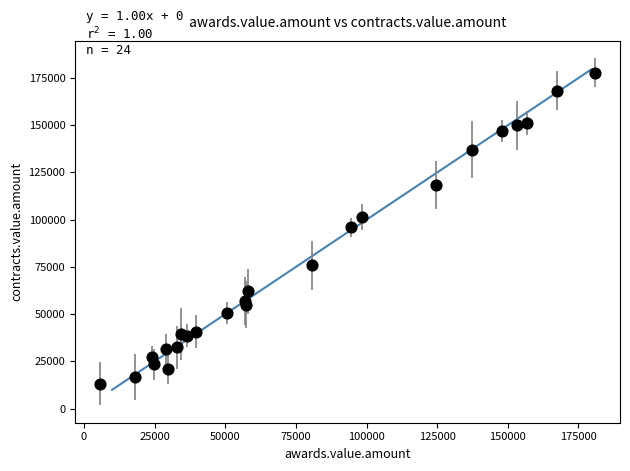

What is the range of Y values (max minus min)?

164745.1